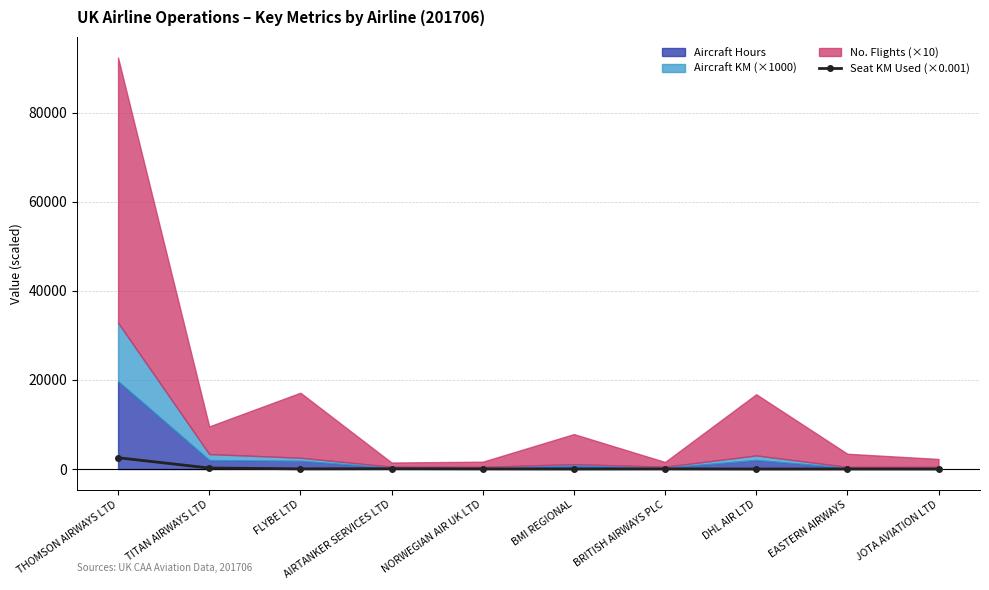

How many data points does each series have?

10